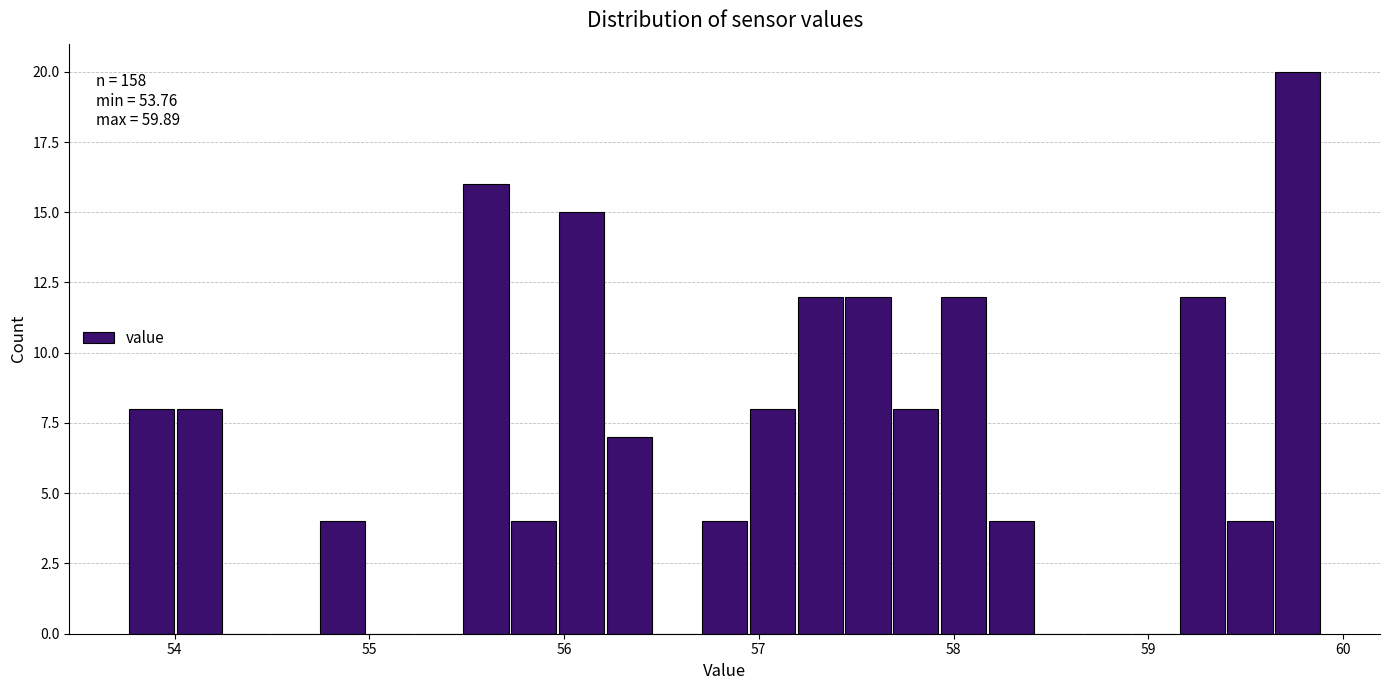

Read against the x-axis, roughly where is the centre of the tallest bar?

59.8